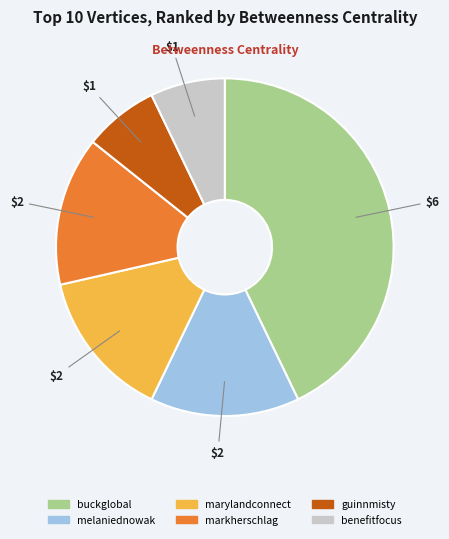

How many segments does this pie chart have?

6